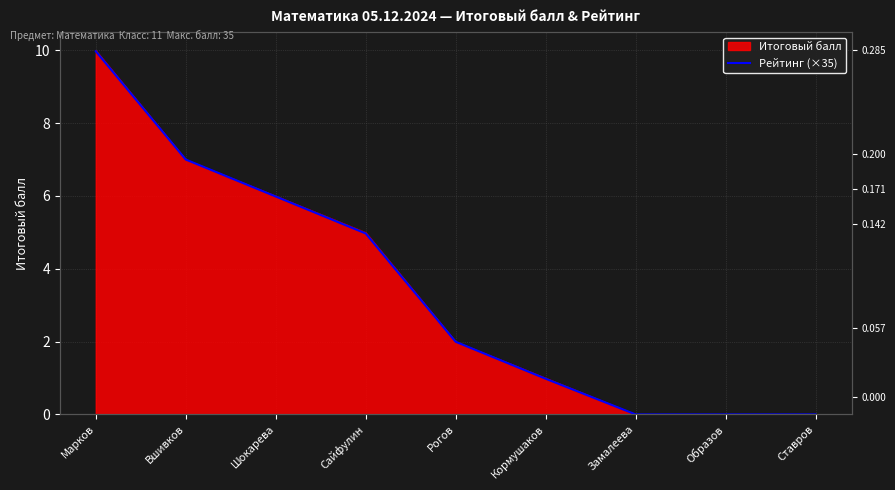

True or false: the data has more than 0 interior local peaks.

False